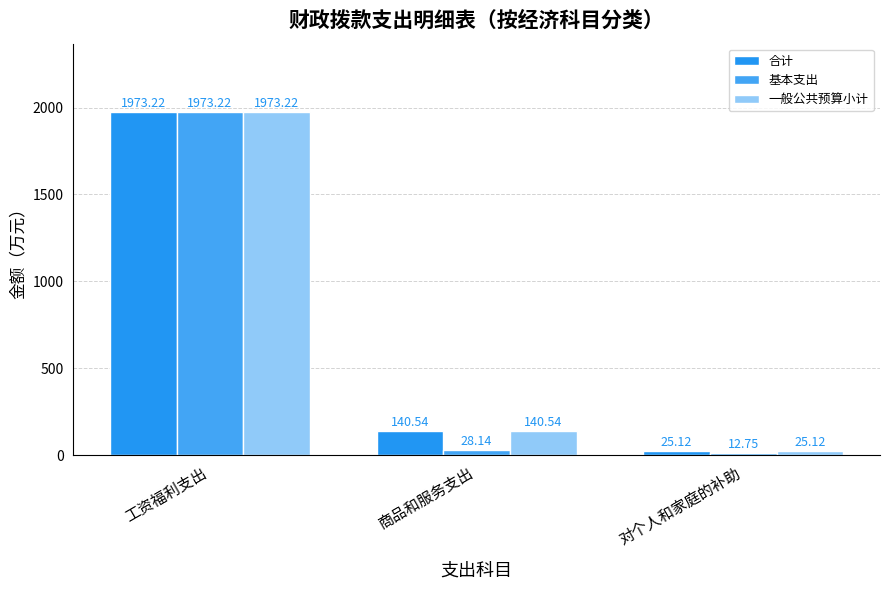

What are all the series names shown in the legend?

合计, 基本支出, 一般公共预算小计